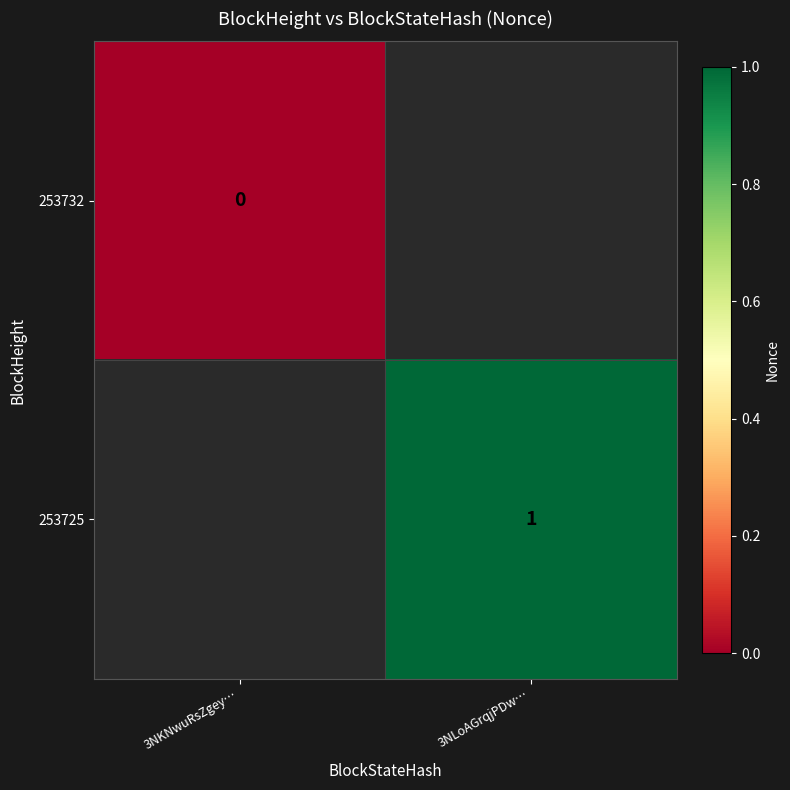

The 253725 series shows 1 at 3NLoAGrqjPDw…. True or false?

True